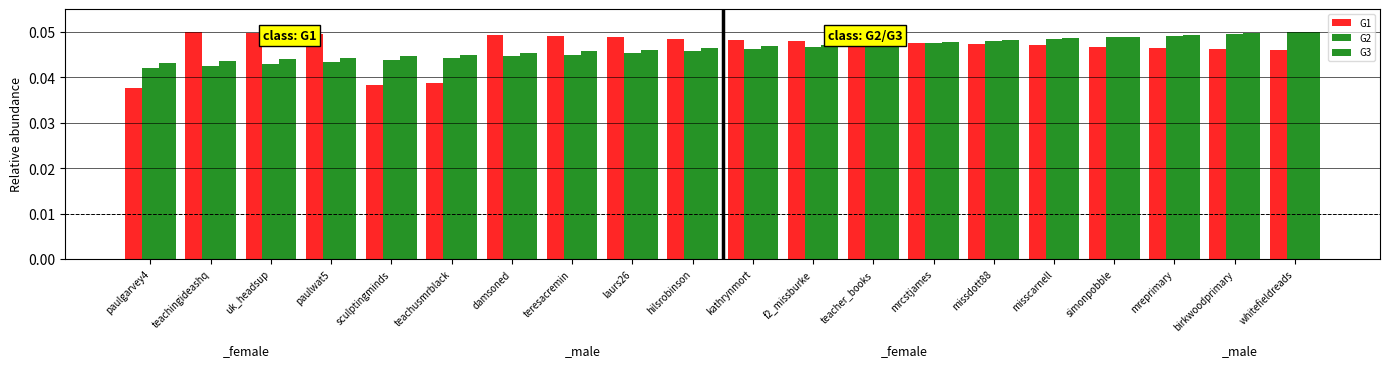

Count the G1 values in the range 0 to 1.

20